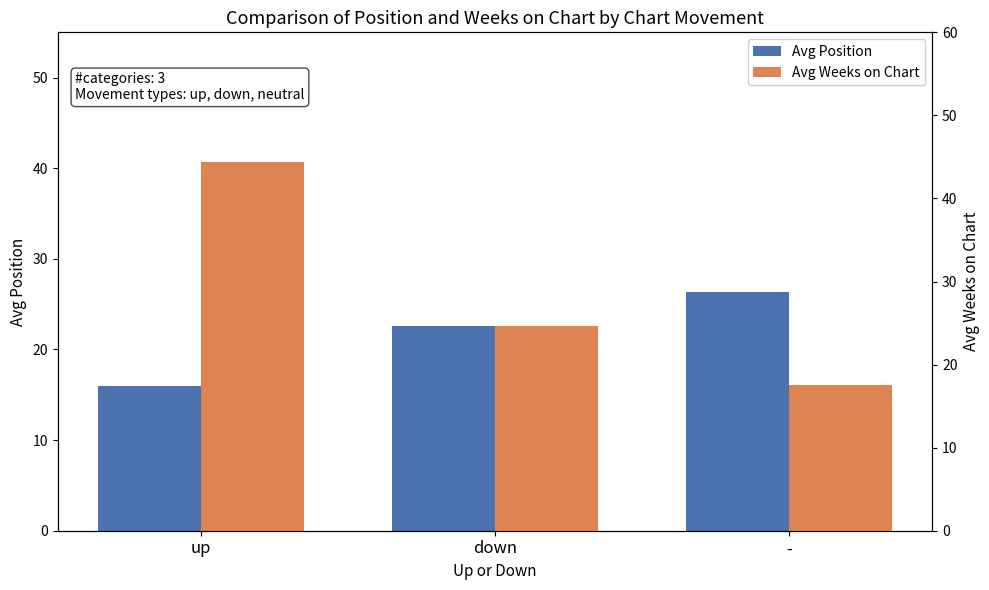

What is the difference between the highest and lowest values at up?

28.4